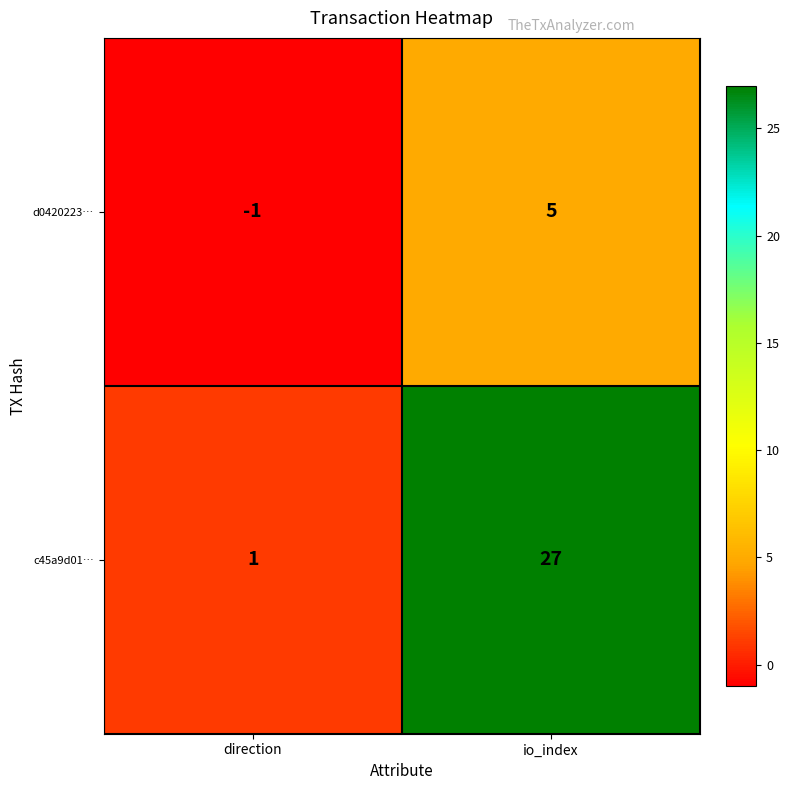

Which series has the widest spread of values?

c45a9d01…